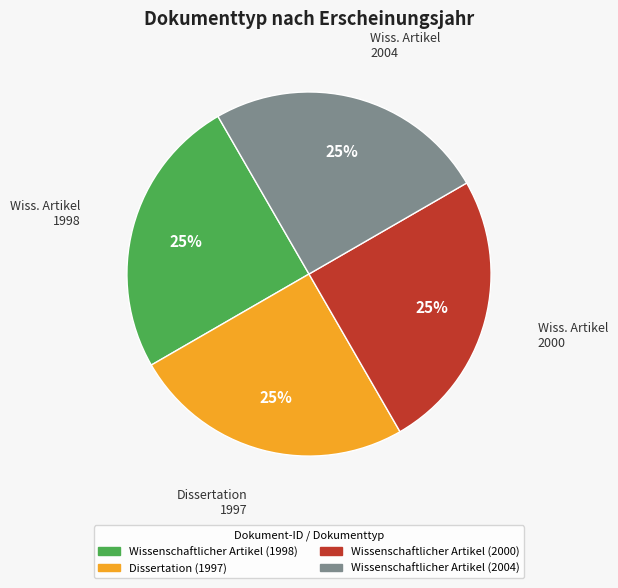

Approximately how many times larger is the value at Wissenschaftlicher Artikel (1998) compared to Dissertation (1997)?

1.0